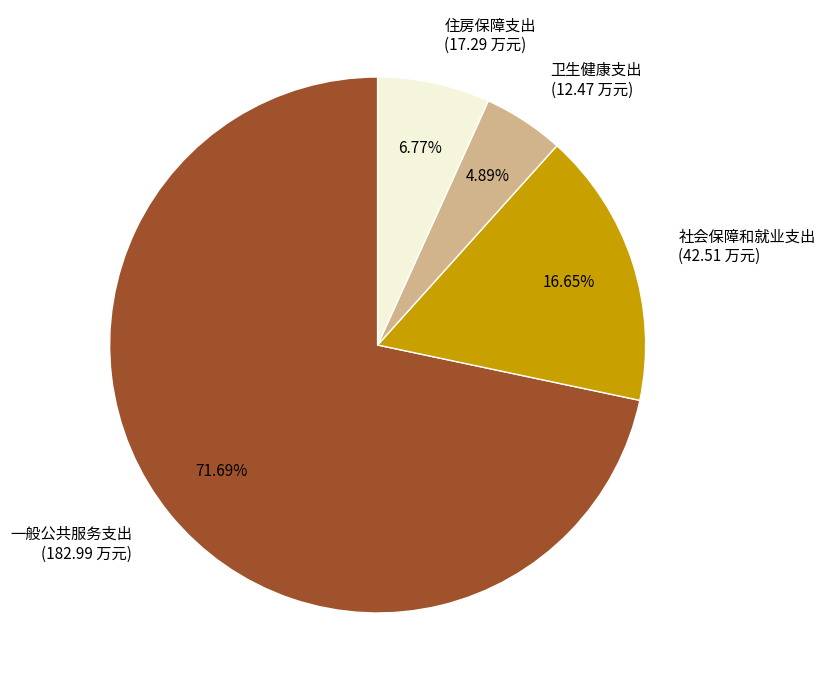

To the nearest percent, what is the difference between the 住房保障支出 and 一般公共服务支出 slice percentages?

65%